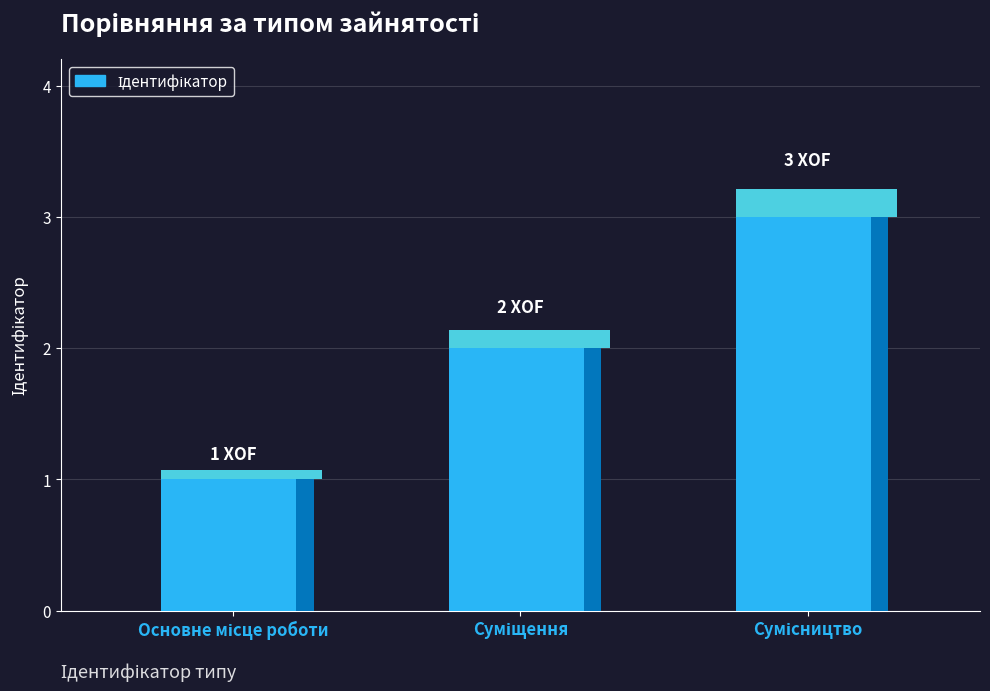

What is the minimum value shown in the chart?

1